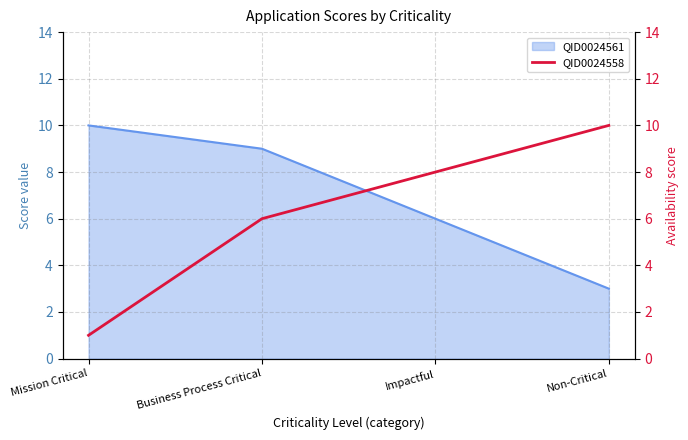

Count the values in the range 6 to 10.

3